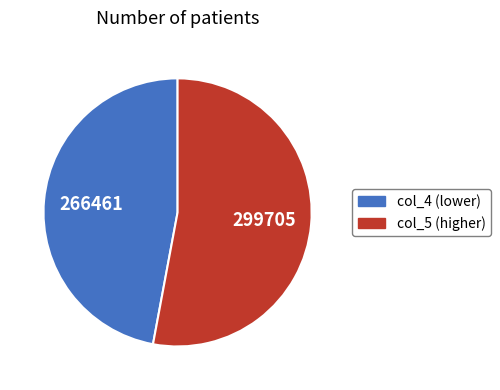

Approximately how many times larger is the value at col_5 (higher) compared to col_4 (lower)?

1.1